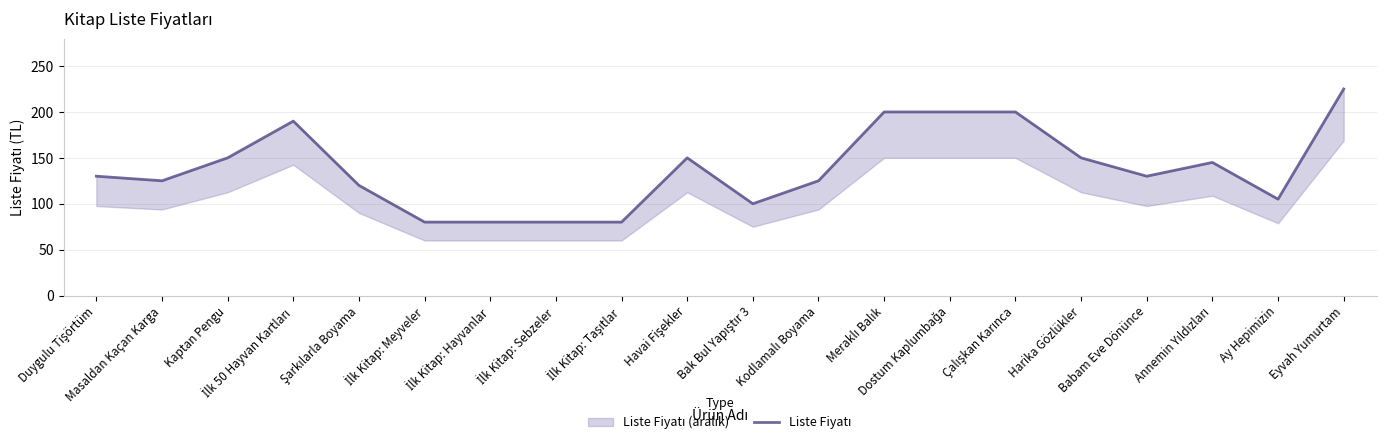

How many lines are shown in the chart?

1